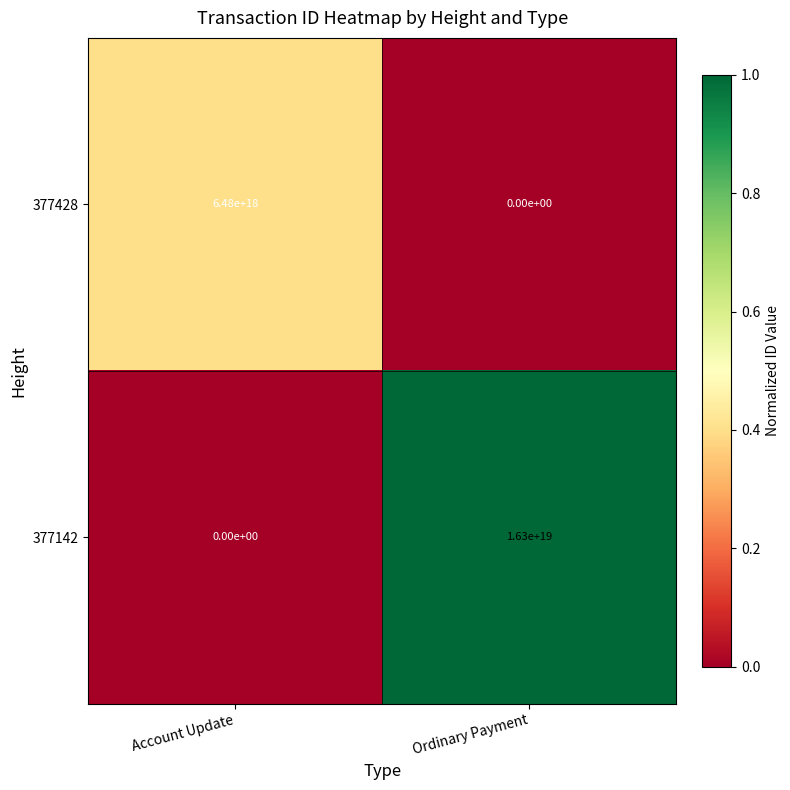

Is it true that 377142 equals 4796970698232523776 at Ordinary Payment?

False